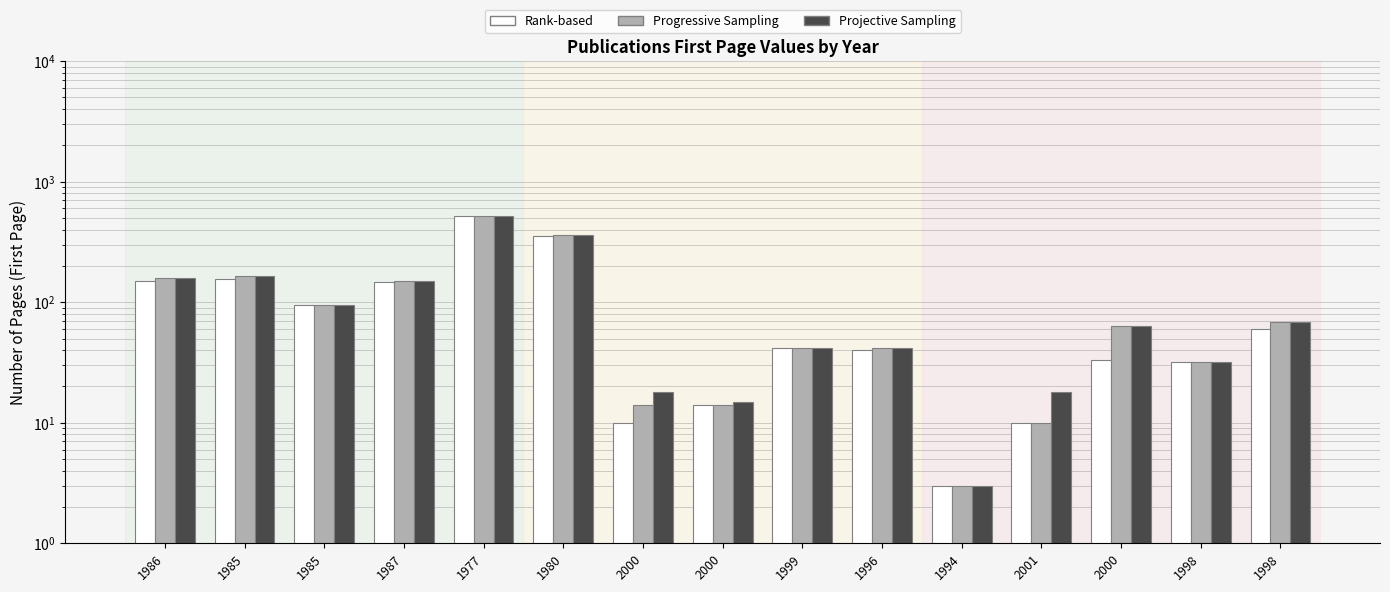

What is the average value of the Progressive Sampling series?

116